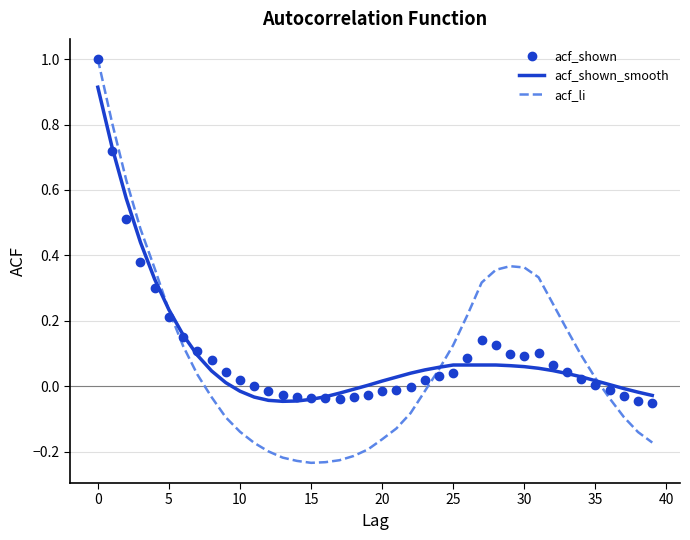

Which series has the largest range (max minus min)?

acf_li